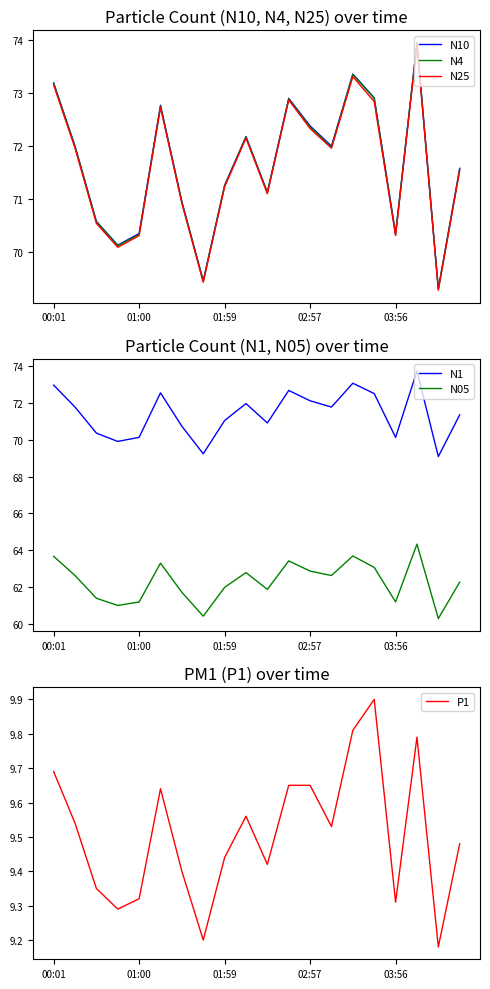

Which category has the highest value in the P1 series?

15